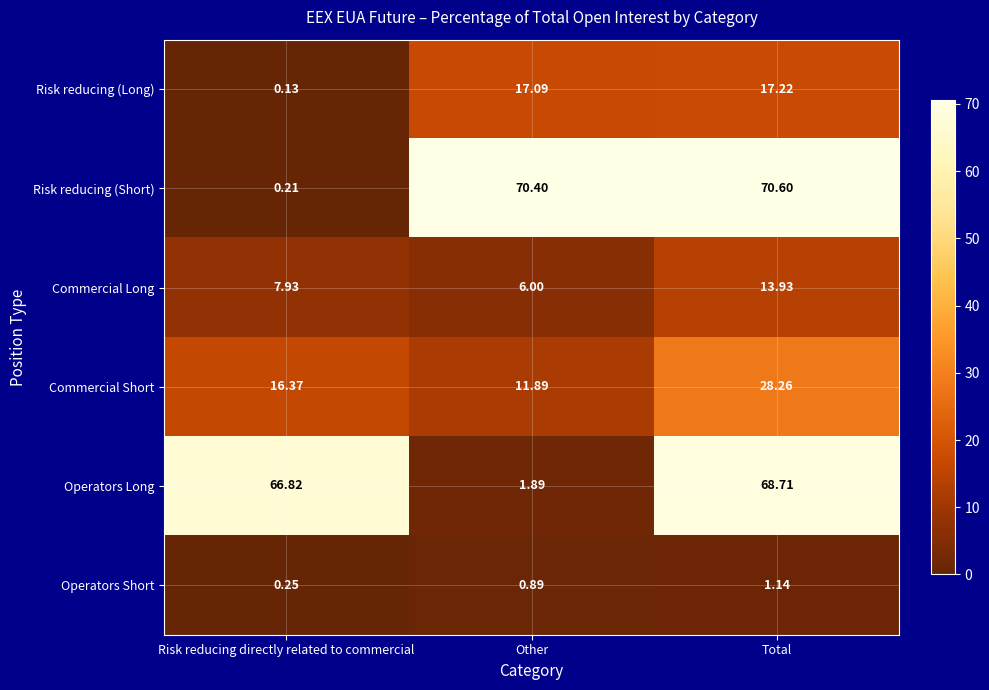

At how many categories does at least one series exceed 45?

3